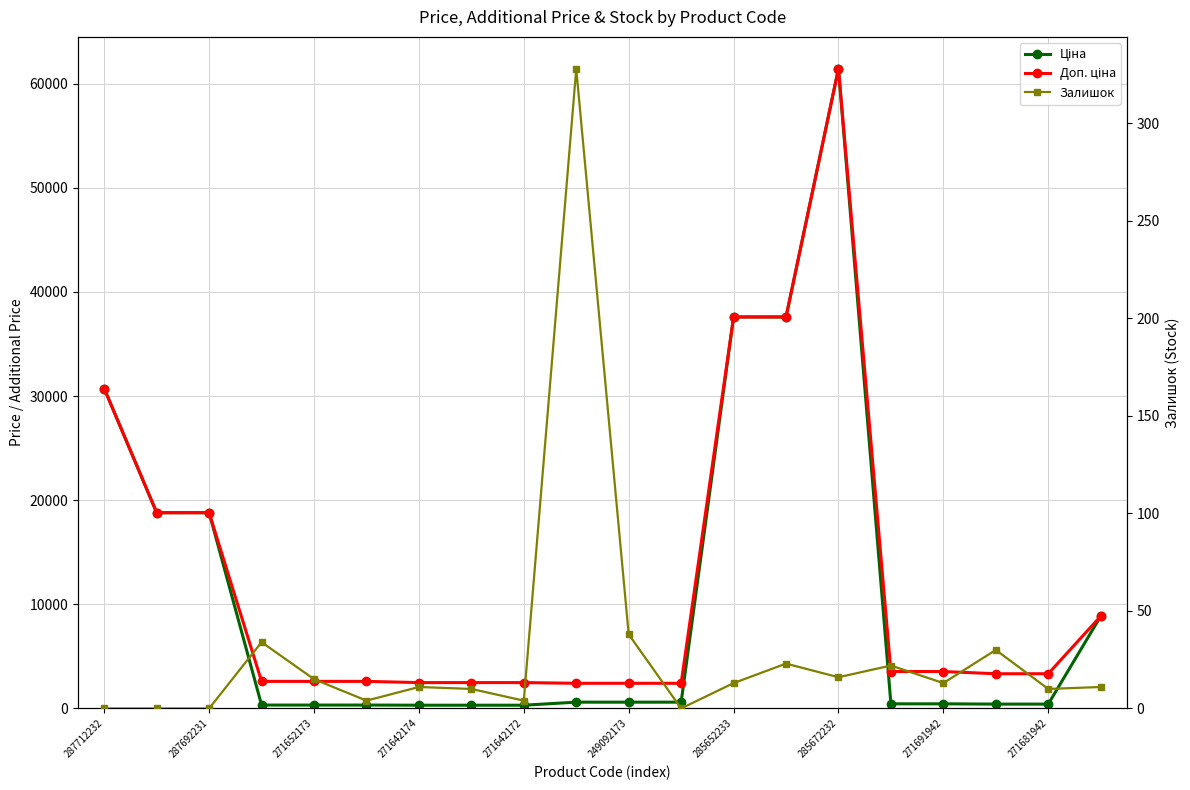

At 271642172, list the series in order from smallest to largest.

Залишок, Ціна, Доп. ціна